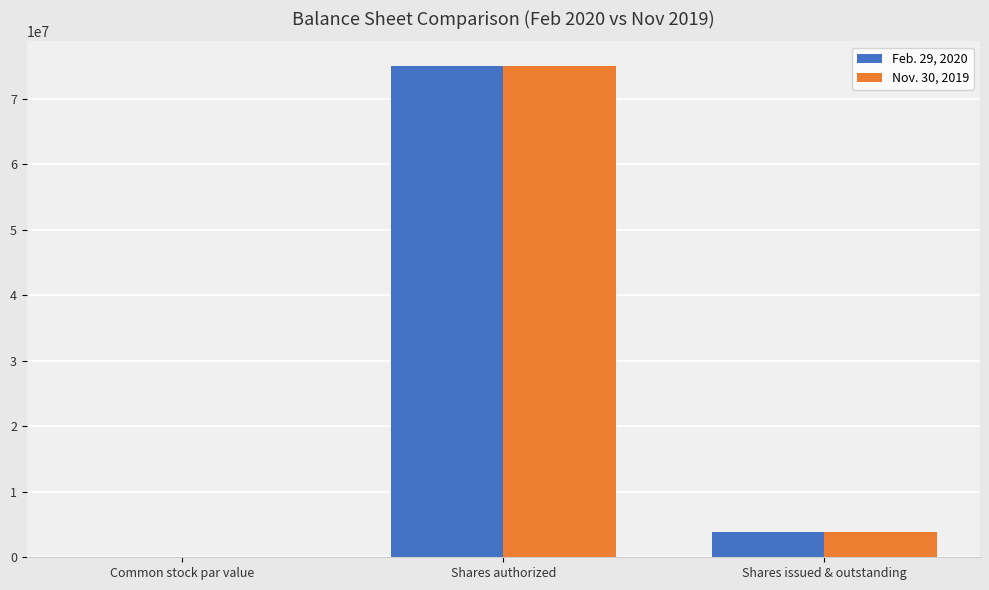

Are the bars grouped side by side (vs. stacked)?

Yes